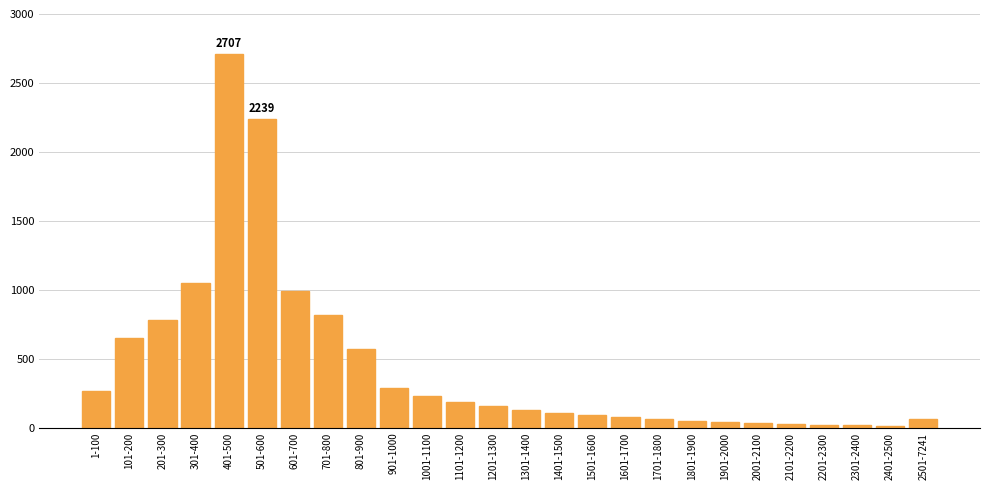

Which label corresponds to the largest value in the chart?

401-500